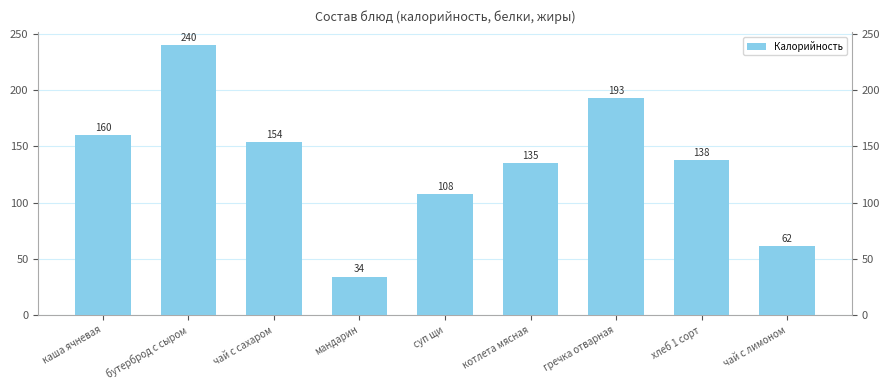

At which category does the chart reach its minimum across all series?

мандарин